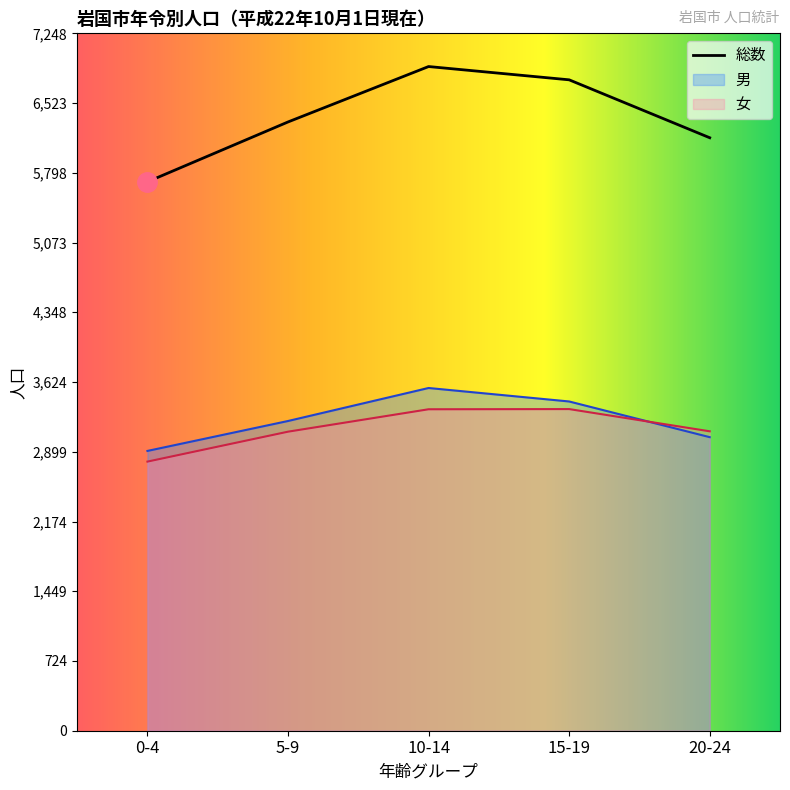

Reading right to left, list all the values displayed in this chart.

男 (Total): 3051	3422	3562	3219	2908
女 (Total): 3112	3343	3341	3108	2797